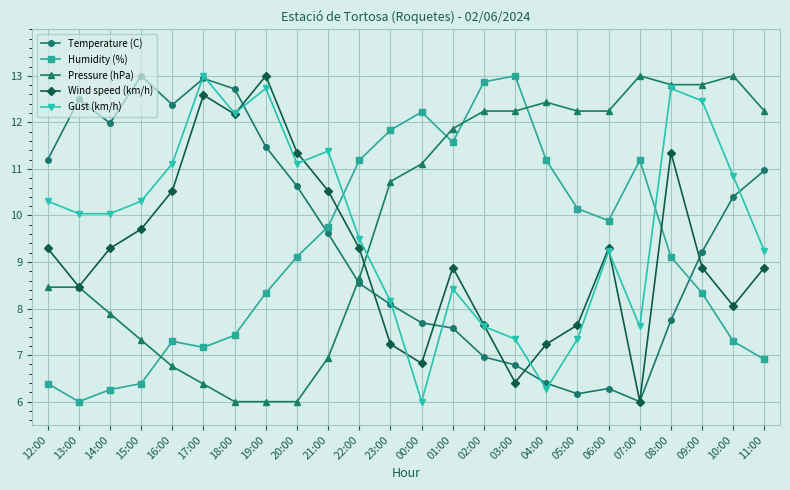

How many lines are shown in the chart?

5